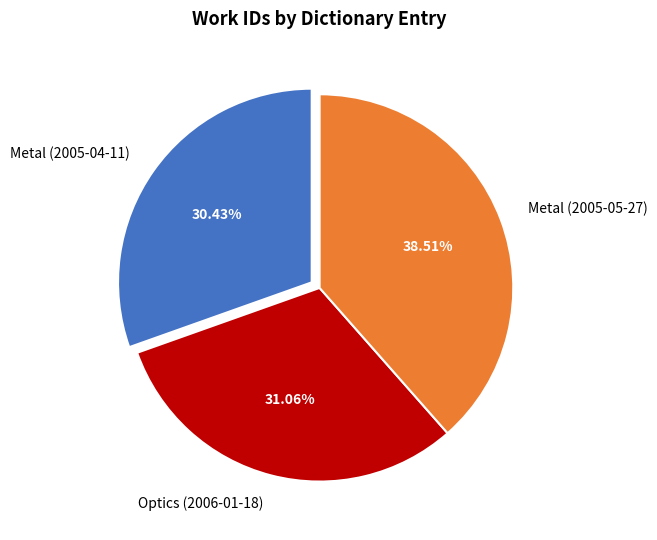

To the nearest percent, what portion does Optics (2006-01-18) represent?

31%